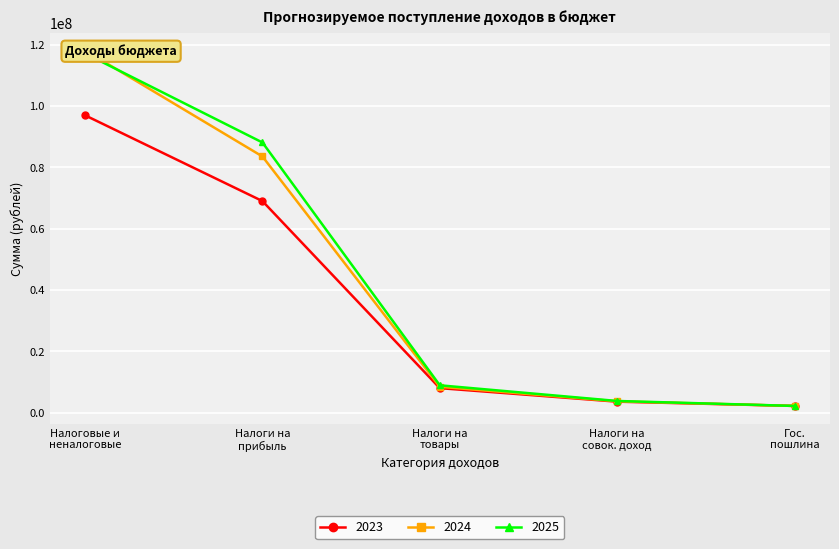

What is the maximum value for 2023?

96985139